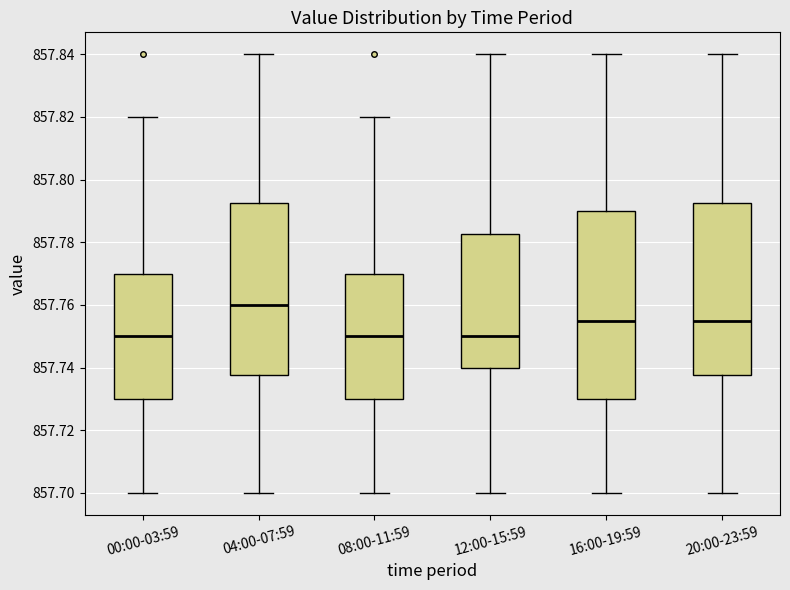

Reading left to right, transcribe this box plot: for each box, give where its median line is, the range the box spans, and where its two whiskers end, as read against the y-axis. The values are not printed on the chart, so give them approximately, as read against the axis.

00:00-03:59: median 857.750, box 857.730 to 857.770, whiskers 857.700 to 857.820
04:00-07:59: median 857.760, box 857.738 to 857.792, whiskers 857.700 to 857.840
08:00-11:59: median 857.750, box 857.730 to 857.770, whiskers 857.700 to 857.820
12:00-15:59: median 857.750, box 857.740 to 857.782, whiskers 857.700 to 857.840
16:00-19:59: median 857.756, box 857.730 to 857.790, whiskers 857.700 to 857.840
20:00-23:59: median 857.756, box 857.738 to 857.792, whiskers 857.700 to 857.840